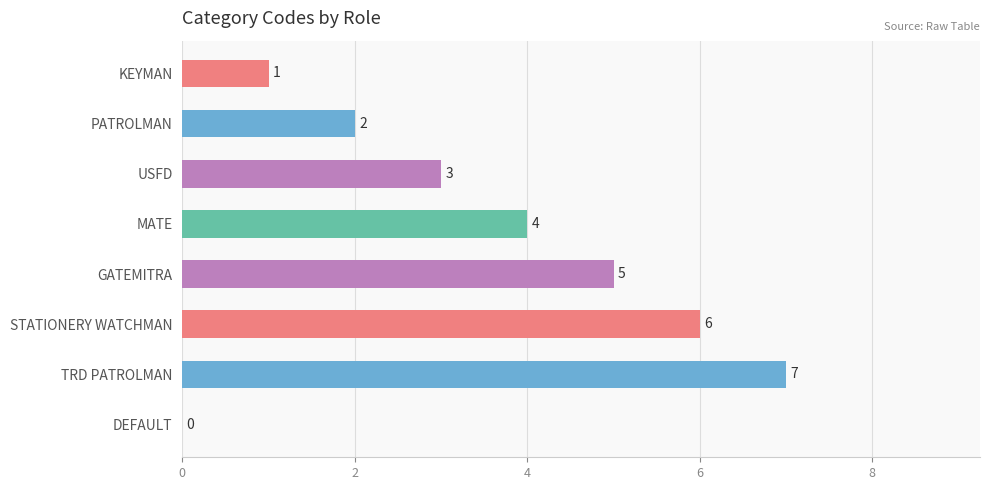

How many values are between 2 and 6?

5